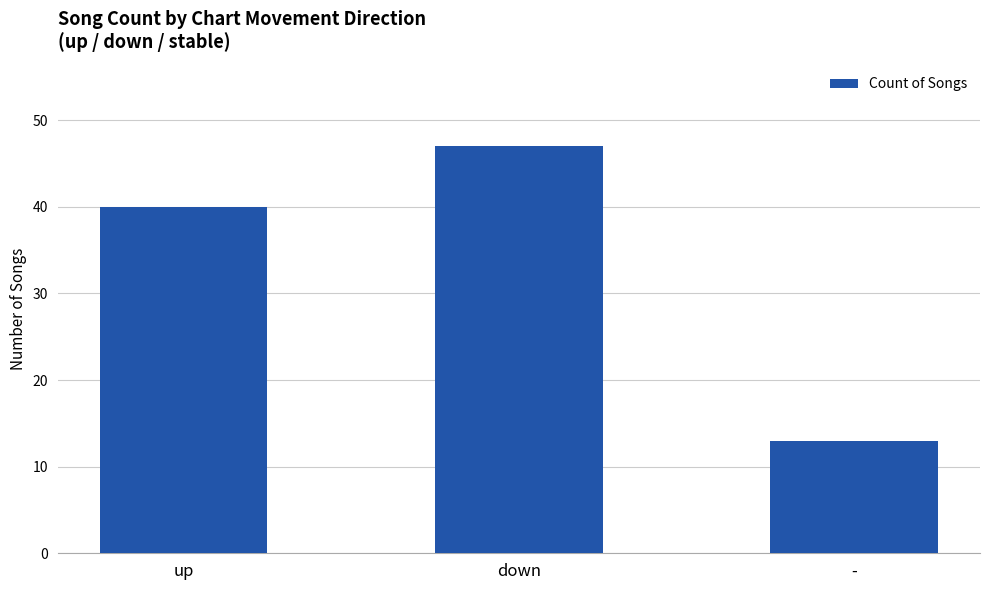

What is the change in value from up to down?

+7